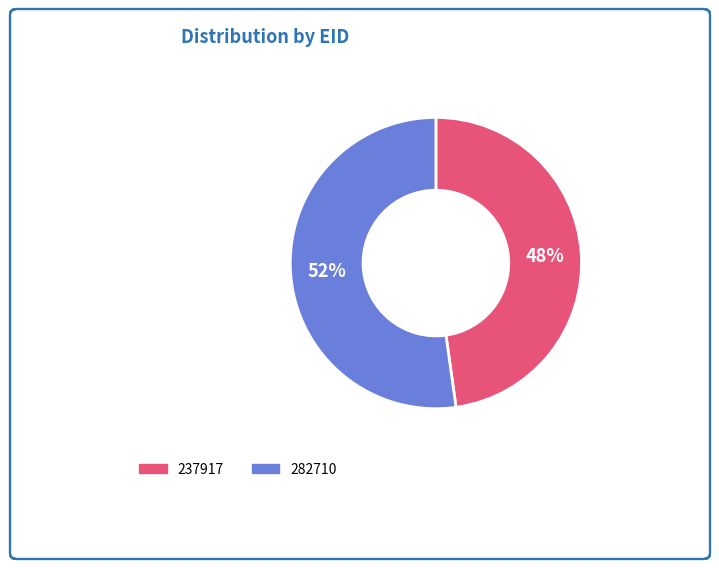

To the nearest percent, what is the difference between the 282710 and 237917 slice percentages?

4%